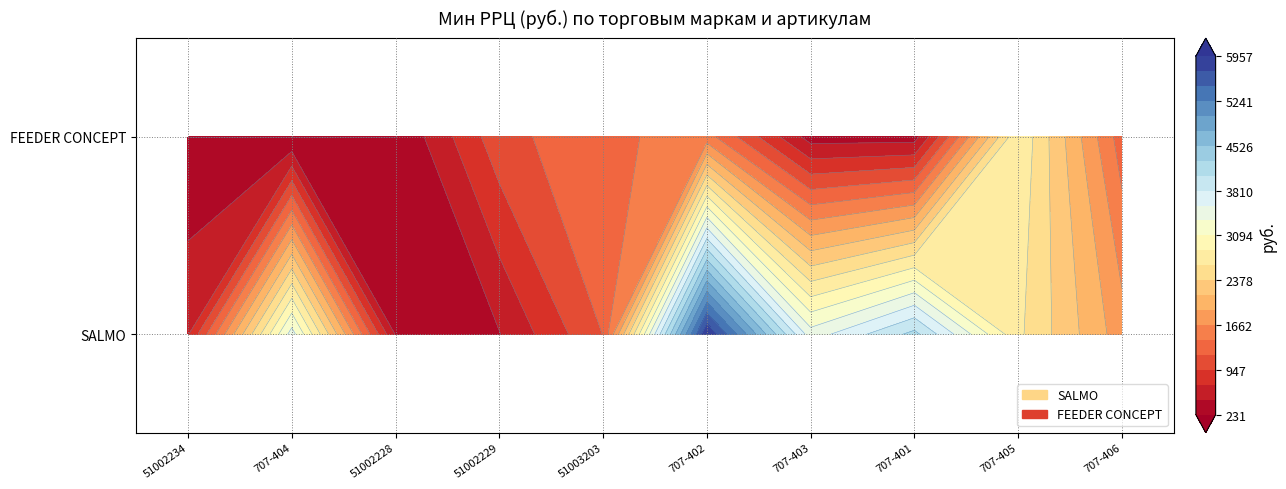

Reading left to right, extract all data points from this chart.

SALMO: 683	3436	451	459	1191	5957	3436	4120	2668	1772
FEEDER CONCEPT: 231	231	231	1097	1371	1520	364	364	2834	1298